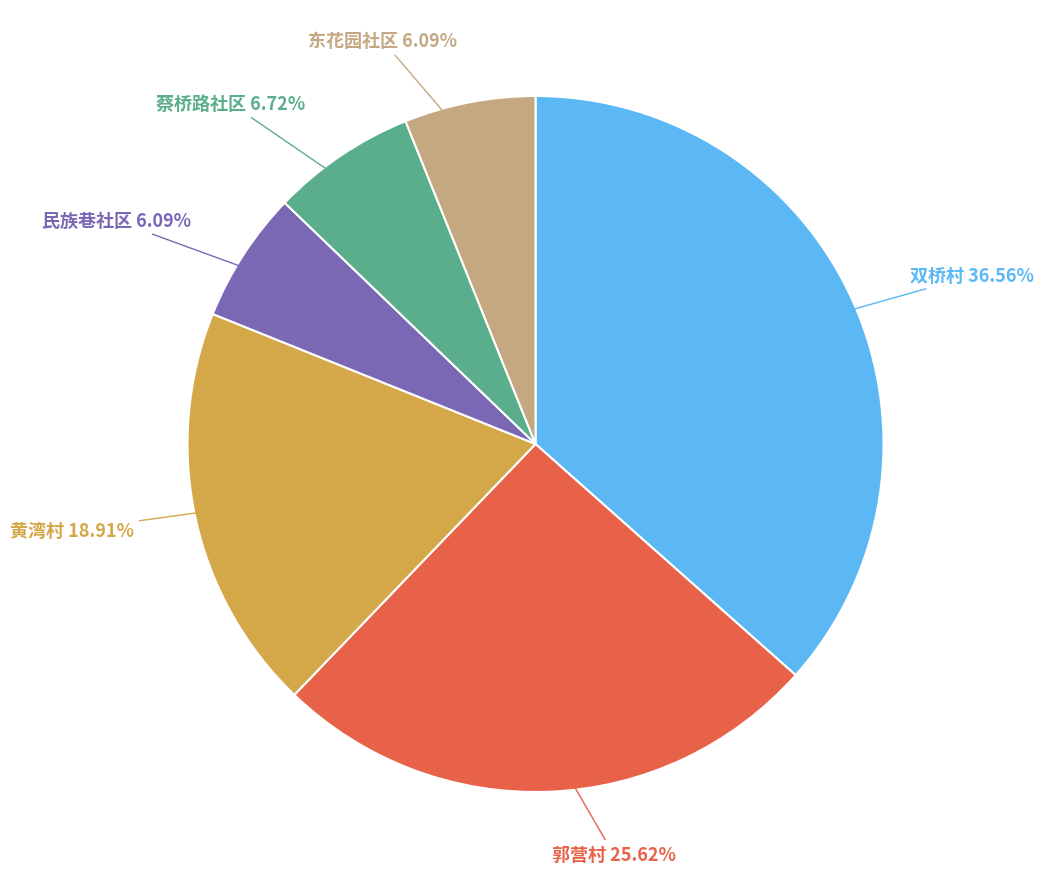

To the nearest percent, what is the combined percentage of 东花园社区 and 黄湾村?

25%